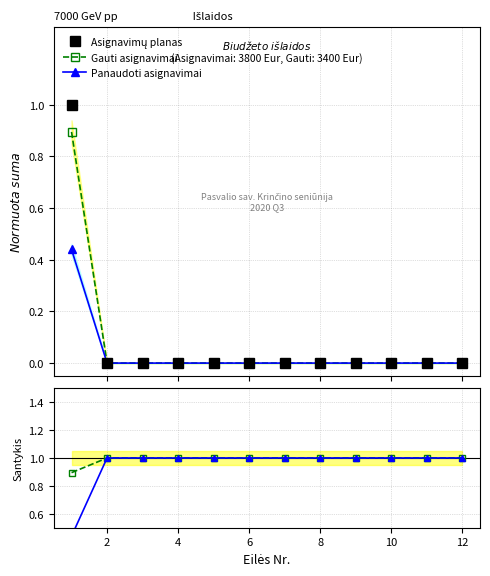

How many values in the Gauti asignavimai series are below 1?

1